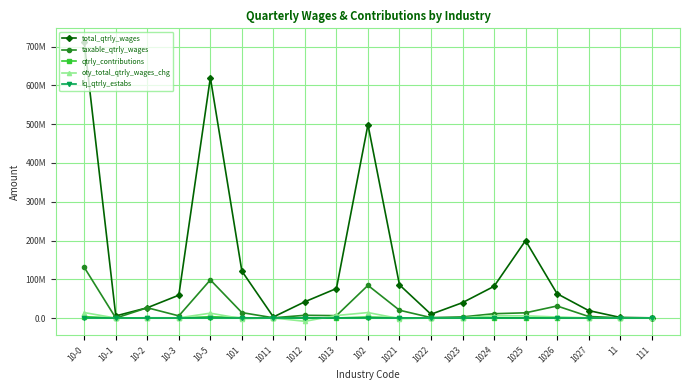

True or false: oty_total_qtrly_wages_chg and qtrly_contributions intersect in this chart.

True